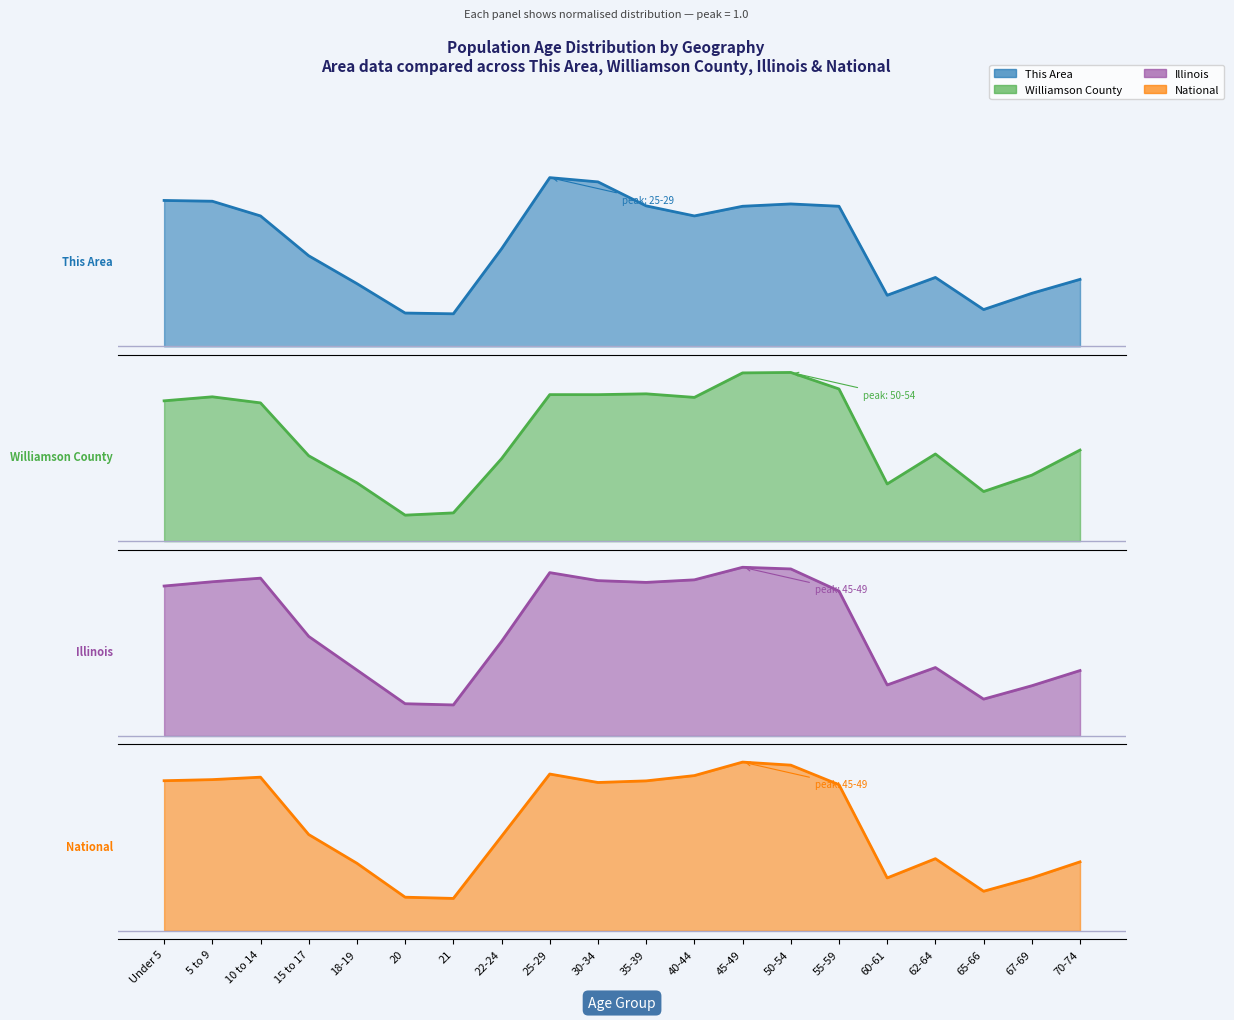

Rank the series by their maximum value, from lowest to highest.

This Area, Williamson County, Illinois, National